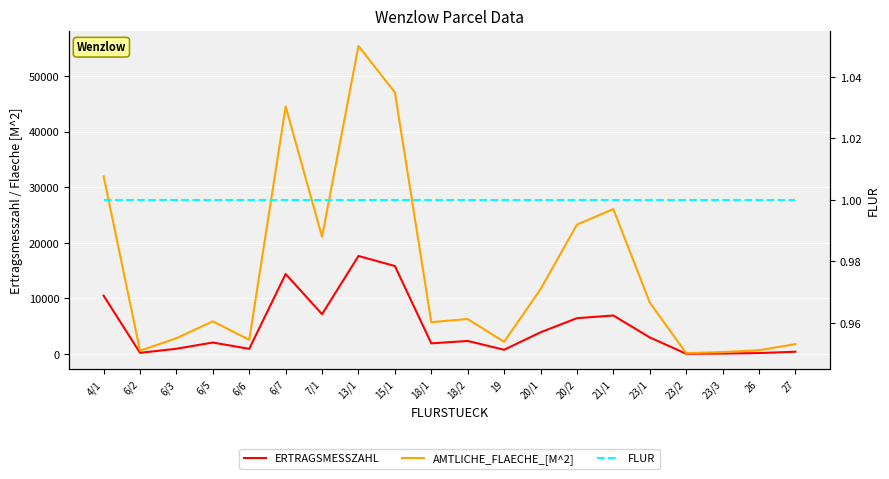

At which category does the chart reach its peak across all series?

13/1